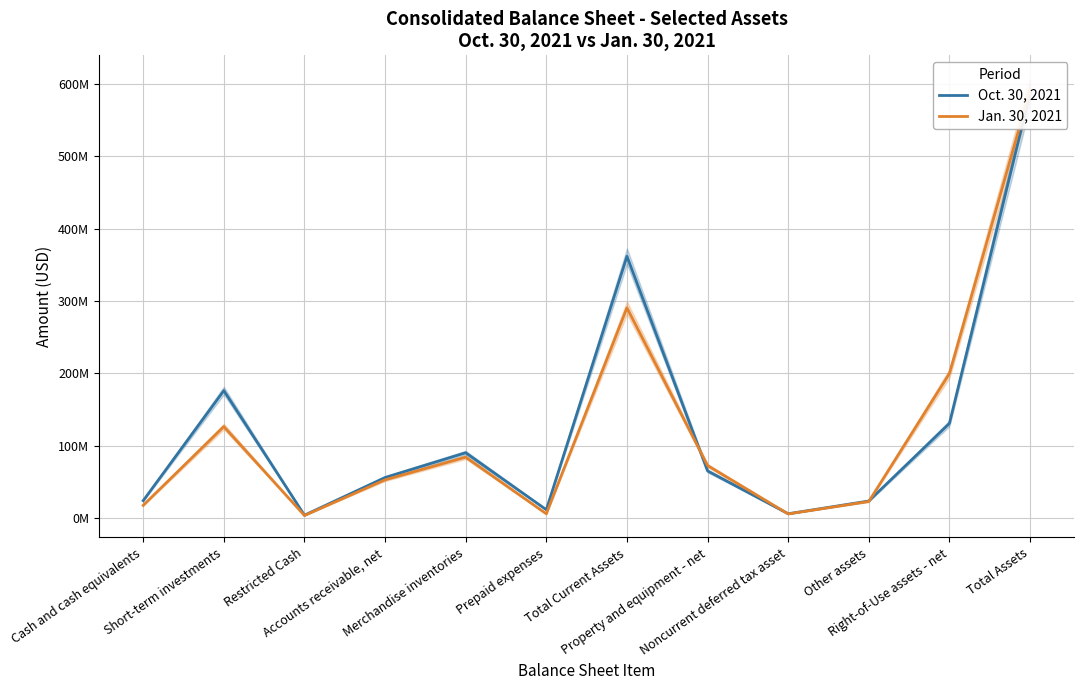

What is the lowest value of the Jan. 30, 2021 series?

3512000